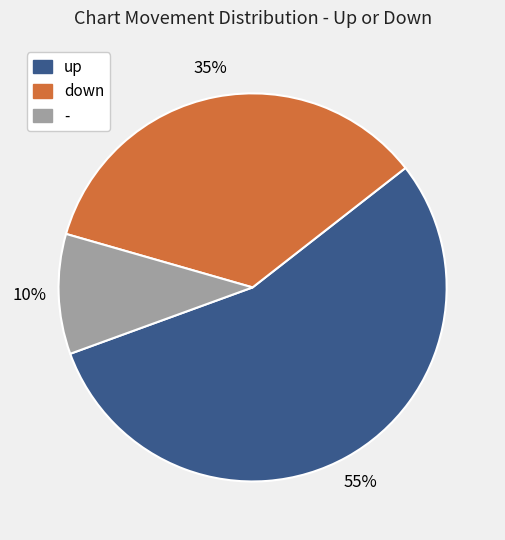

Combined, do up and - account for over 50%?

Yes